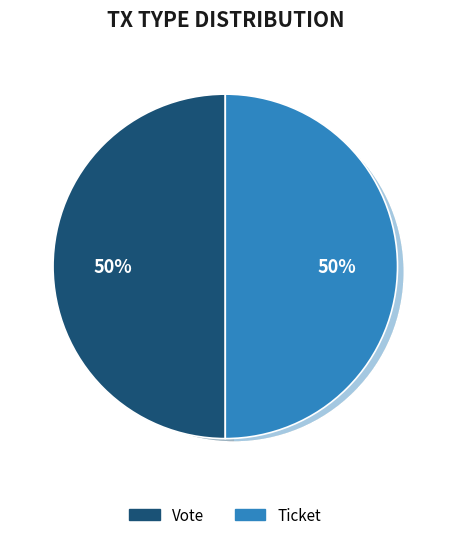

Rank the categories by value from lowest to highest.

Ticket, Vote